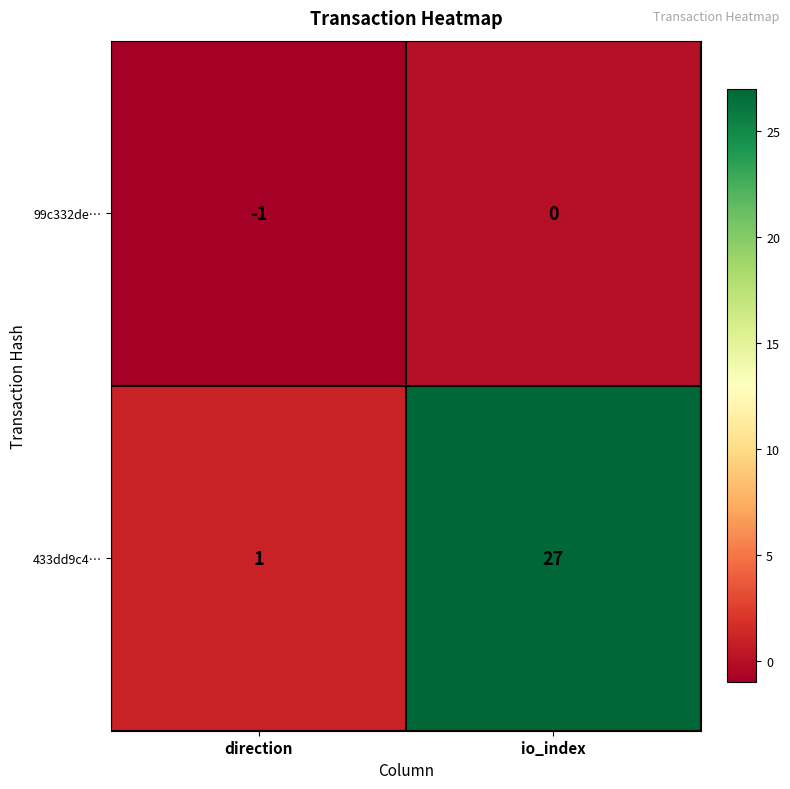

Which series has the largest total across all categories?

433dd9c4…